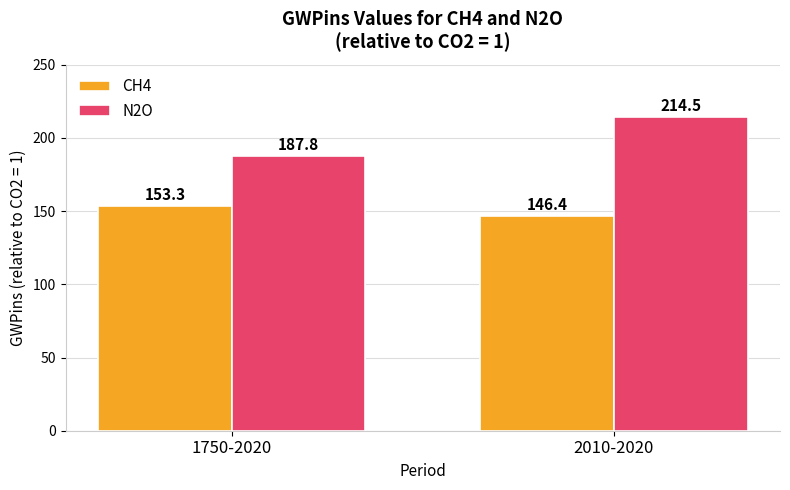

Reading left to right, transcribe all the data shown in this chart.

CH4: 153.3	146.4
N2O: 187.8	214.5